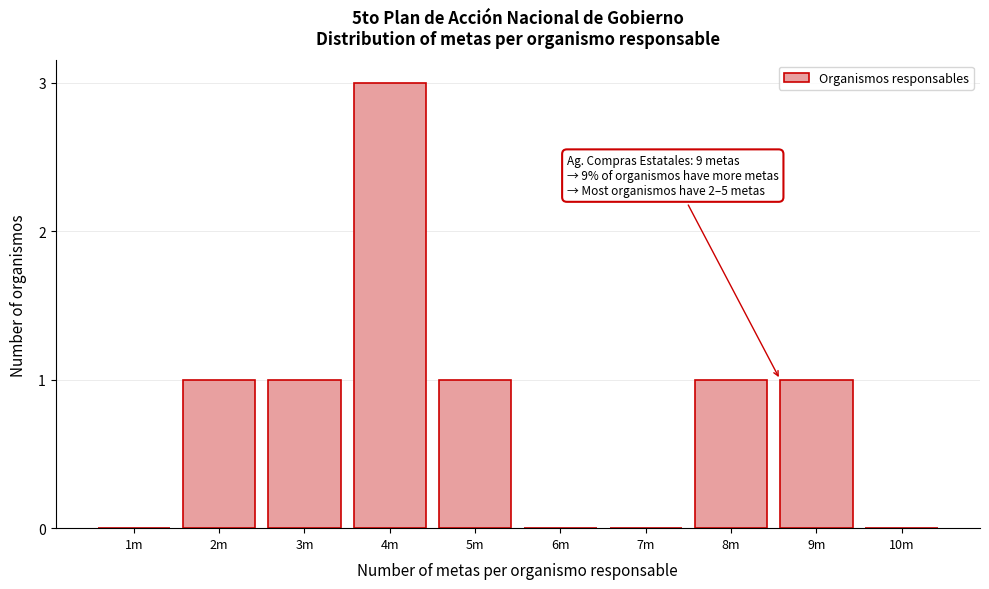

Reading left to right, list all the values displayed in this chart.

1m=0	2m=1	3m=1	4m=3	5m=1	6m=0	7m=0	8m=1	9m=1	10m=0